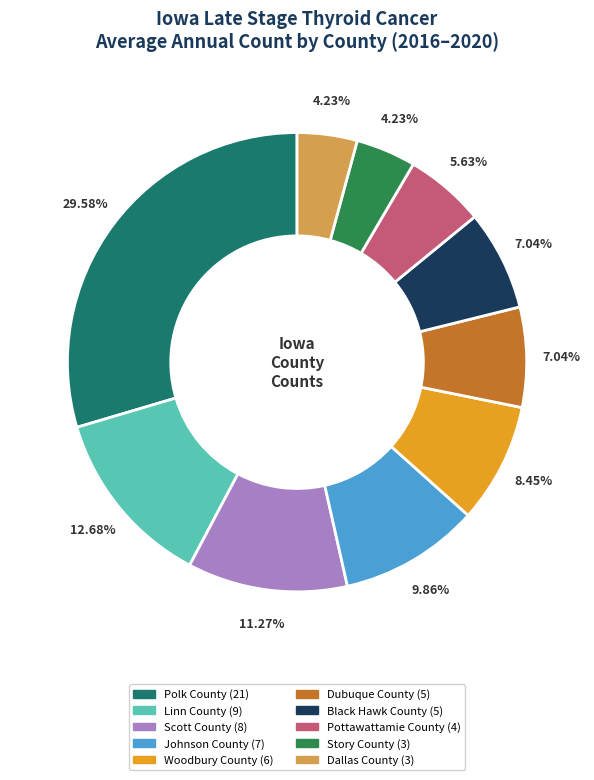

To the nearest percent, what is the combined percentage of Woodbury County and Dallas County?

13%